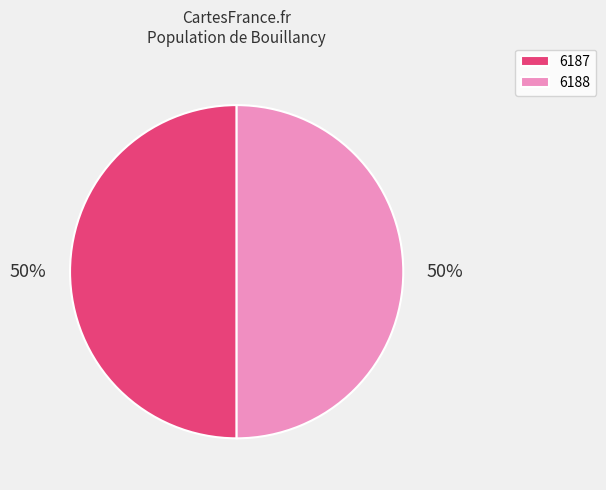

Do 6187 and 6188 together represent more than half of the pie?

Yes